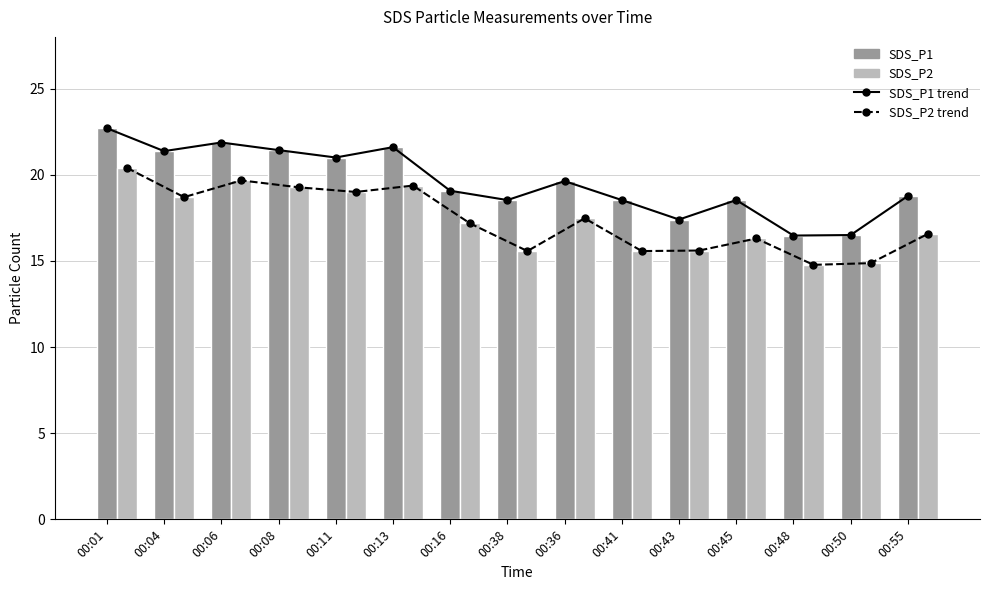

What is the maximum value for SDS_P1?

22.7